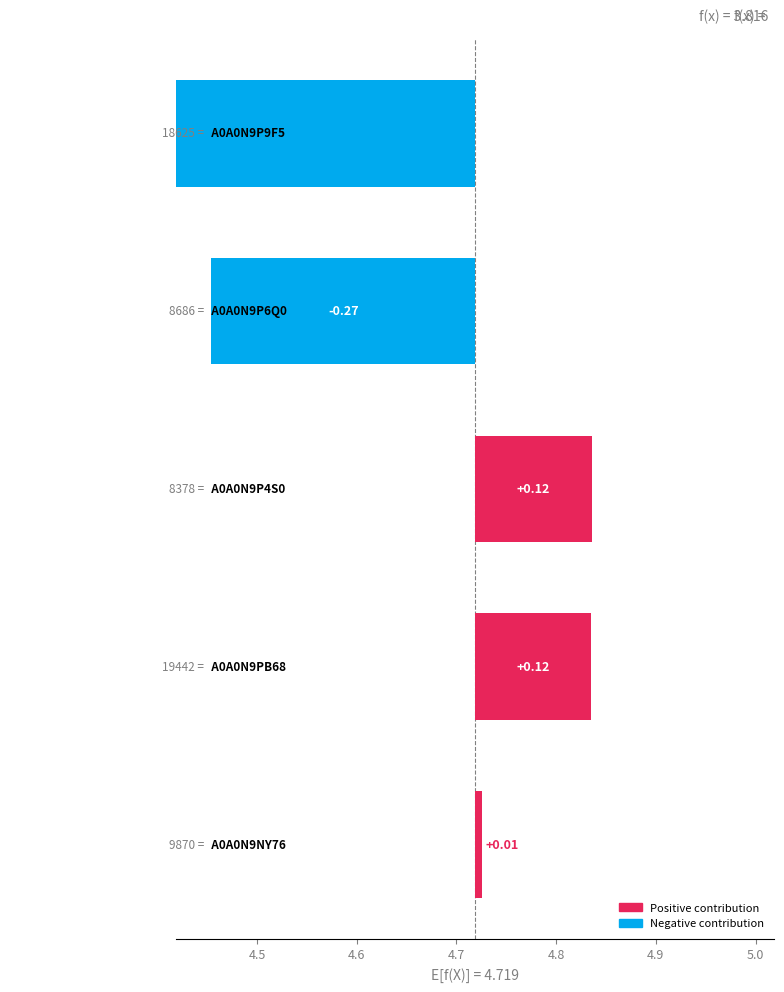

How many bars are there in each group?

5